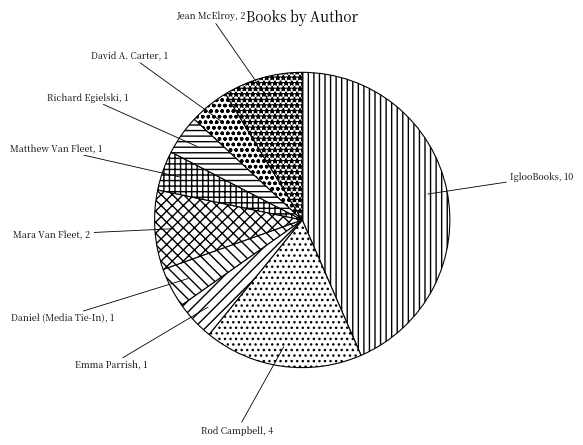

Count the number of slices in the pie.

9